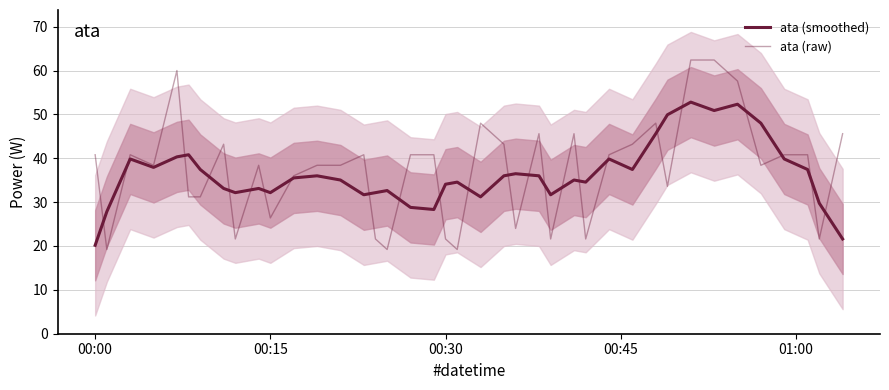

What is the average value of the ata (raw) series?

37.3